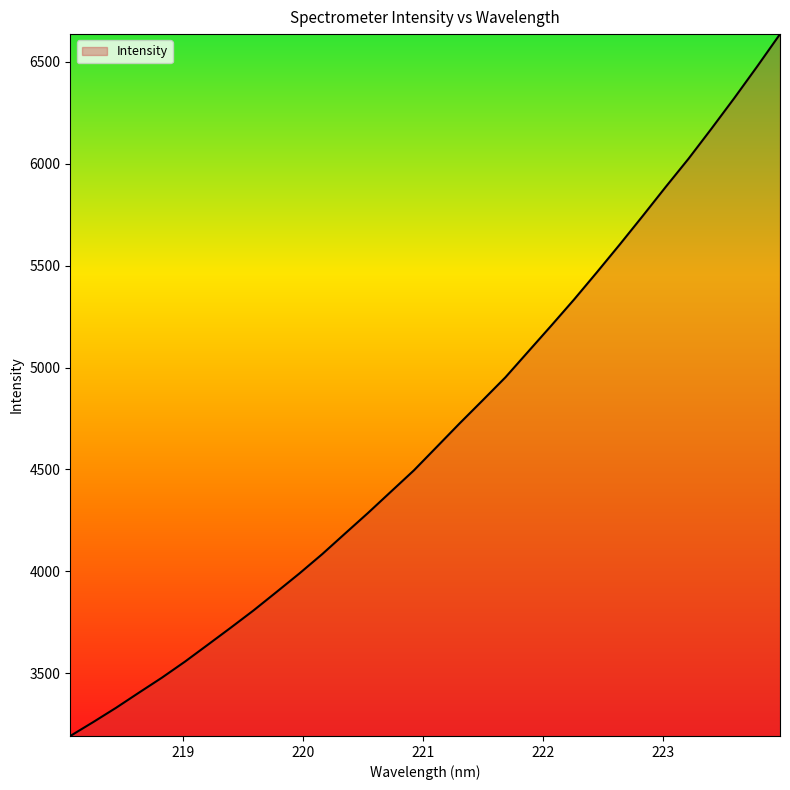

What is the minimum value shown in the chart?

3192.2